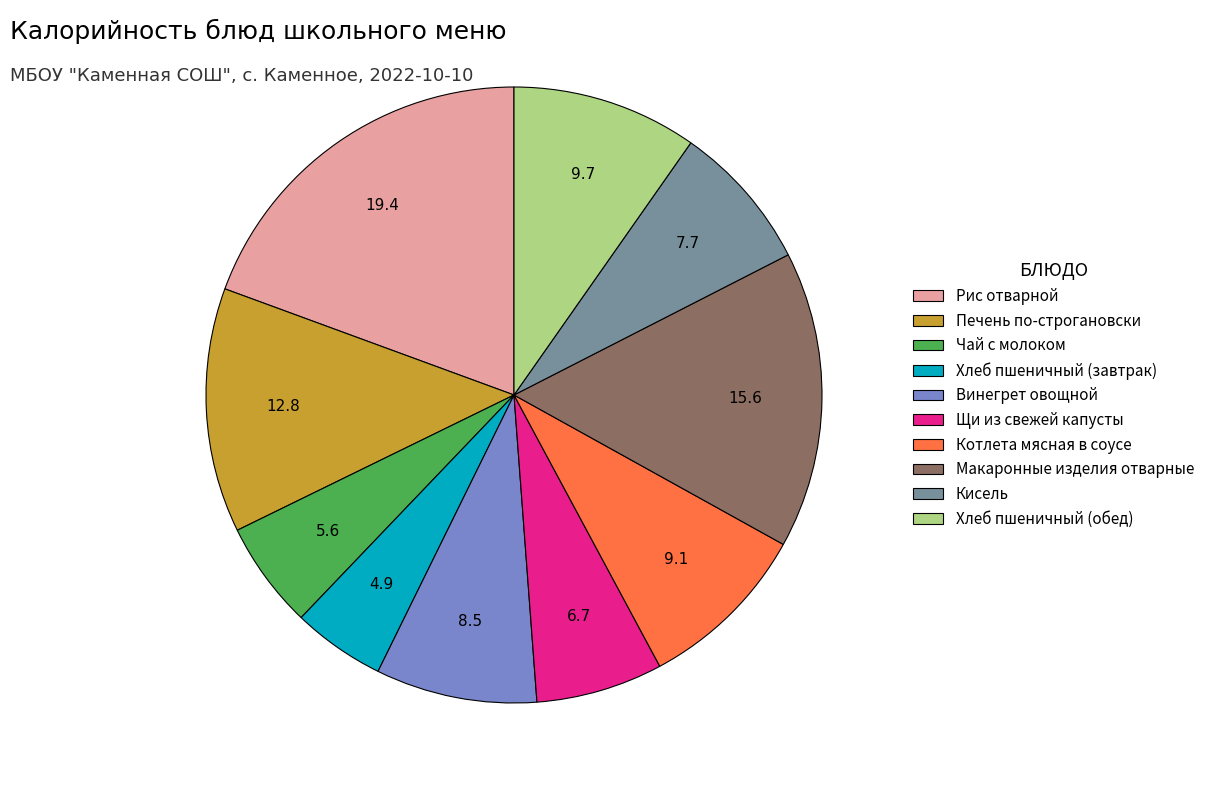

Which slice is the largest?

Рис отварной